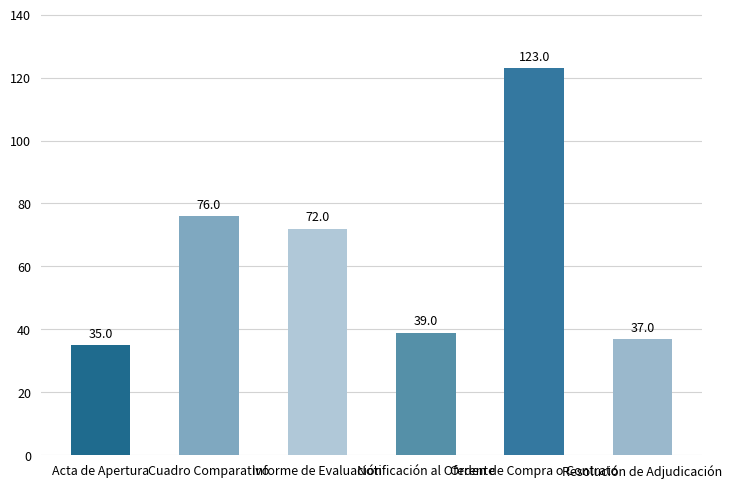

Rank the categories by value from highest to lowest.

Orden de Compra o Contrato, Cuadro Comparativo, Informe de Evaluación, Notificación al Oferente, Resolución de Adjudicación, Acta de Apertura